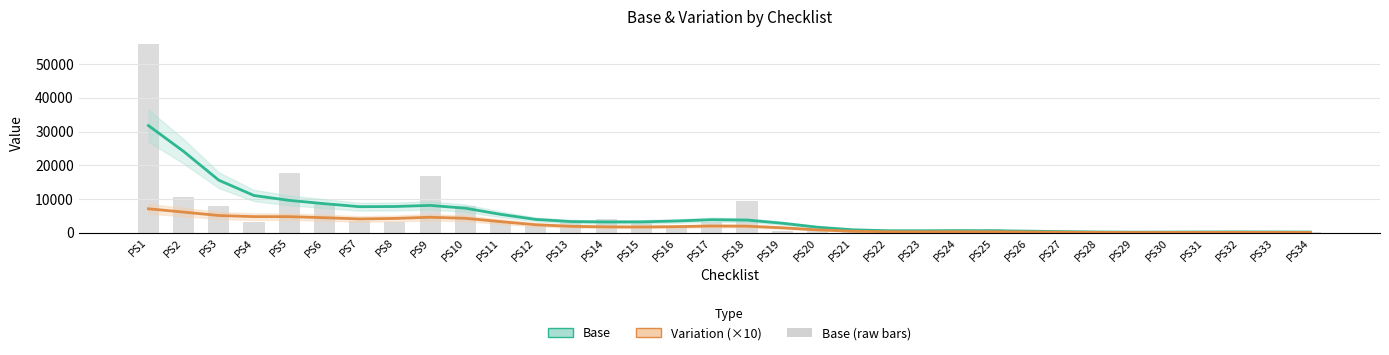

The Base (raw) series shows 197 at PS31. True or false?

False